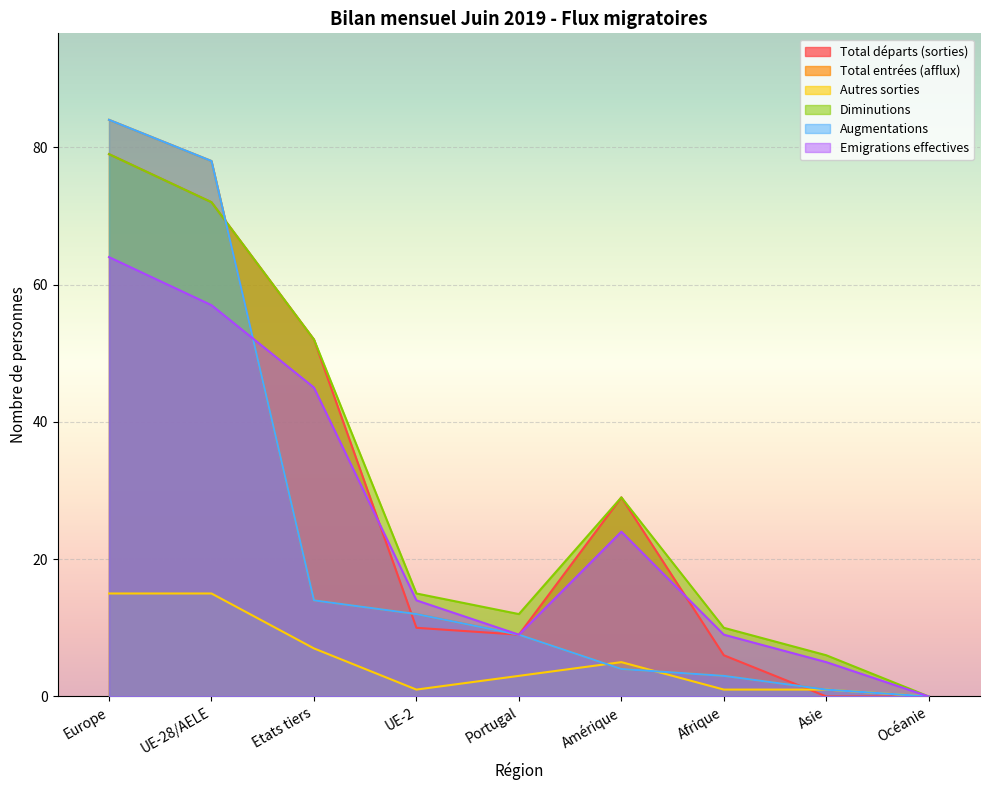

What position from the right is Amérique?

4